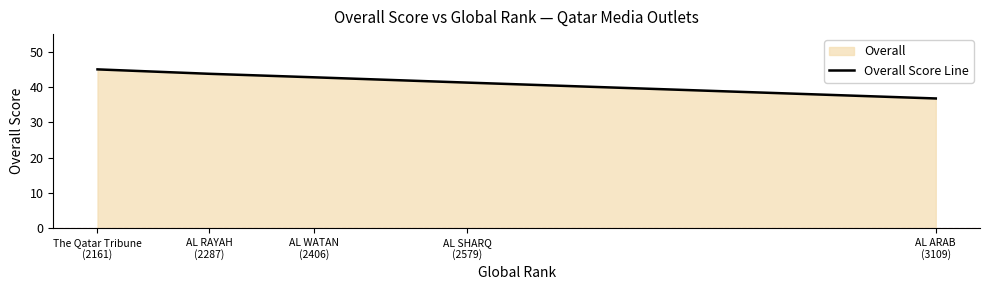

What is the sum of the values at AL ARAB
(3109) and AL WATAN
(2406)?

79.5